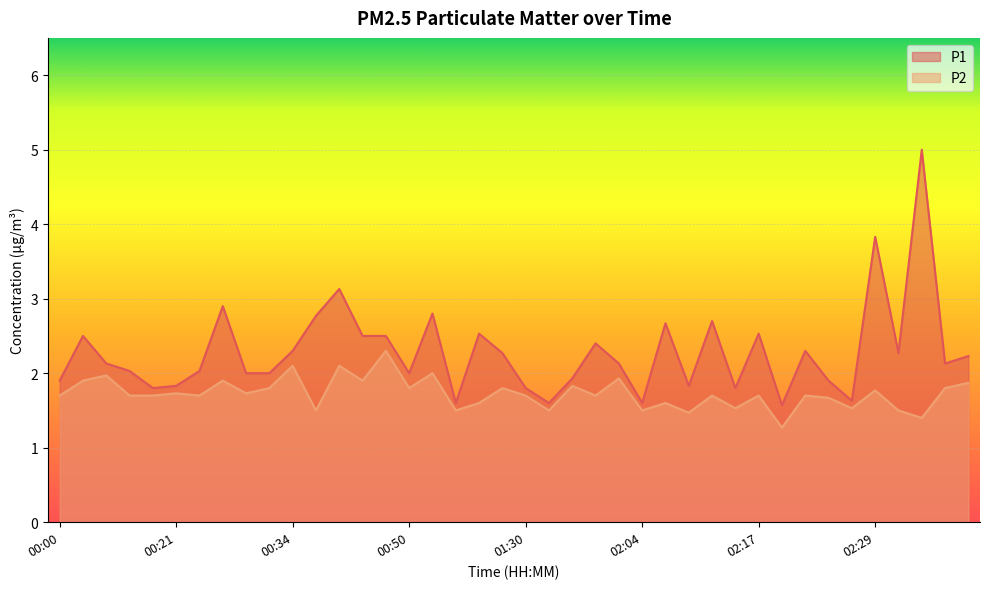

True or false: P1 and P2 intersect in this chart.

False